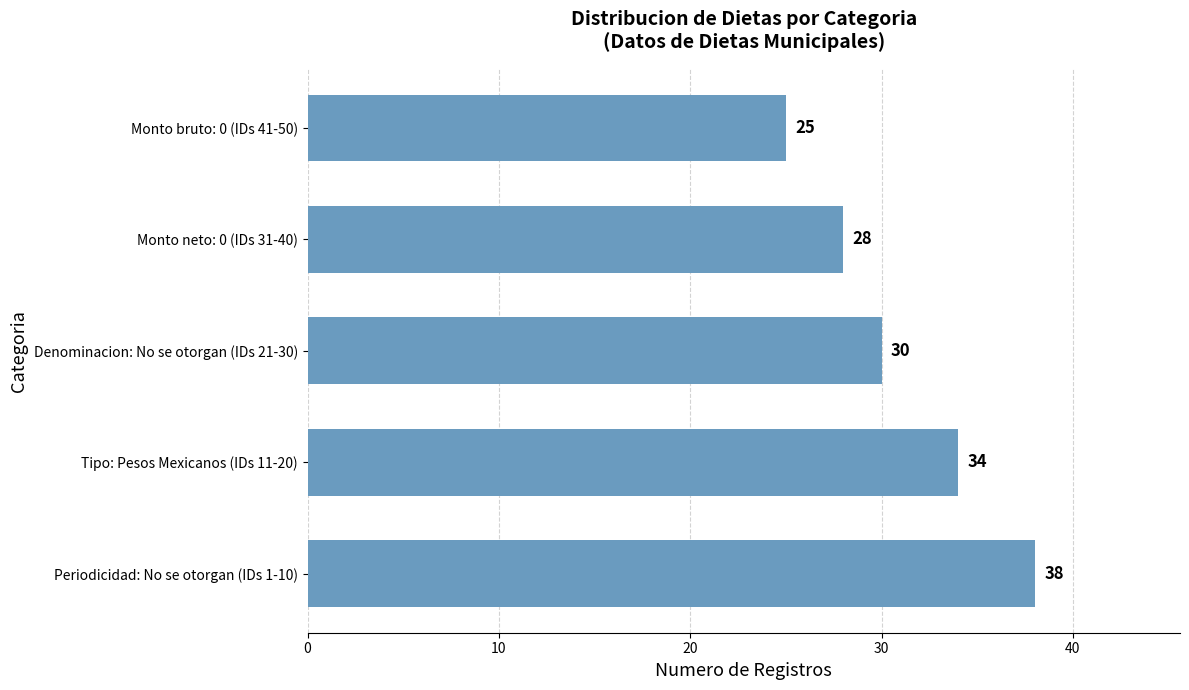

Count the values in the range 28 to 34.

3